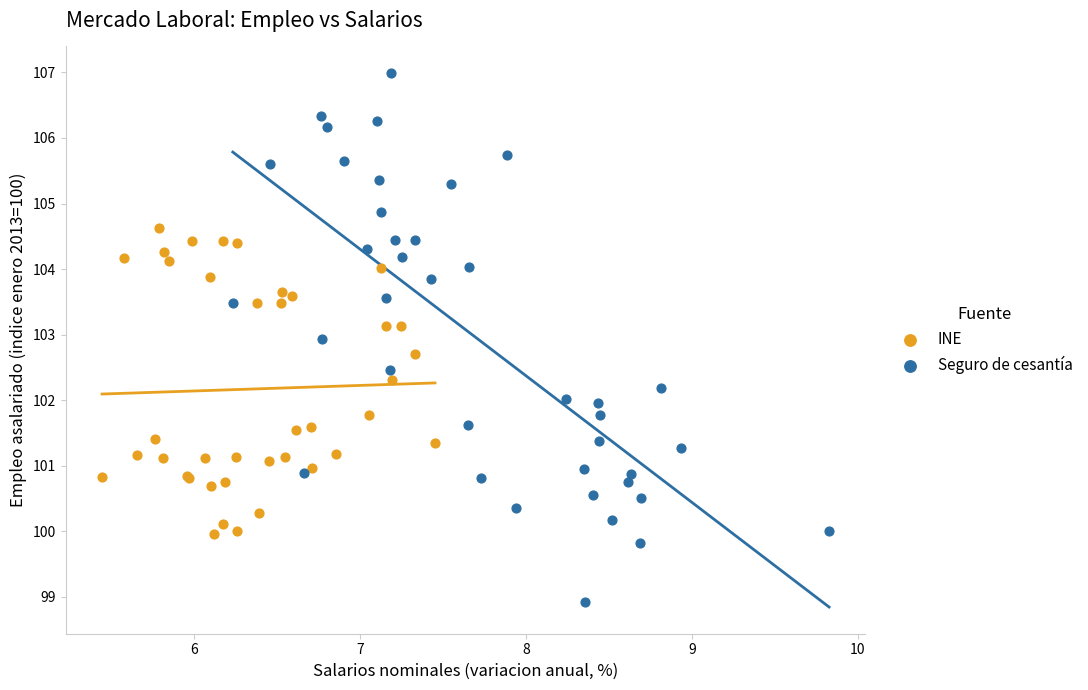

Which series contains the highest Y value?

Seguro de cesantía